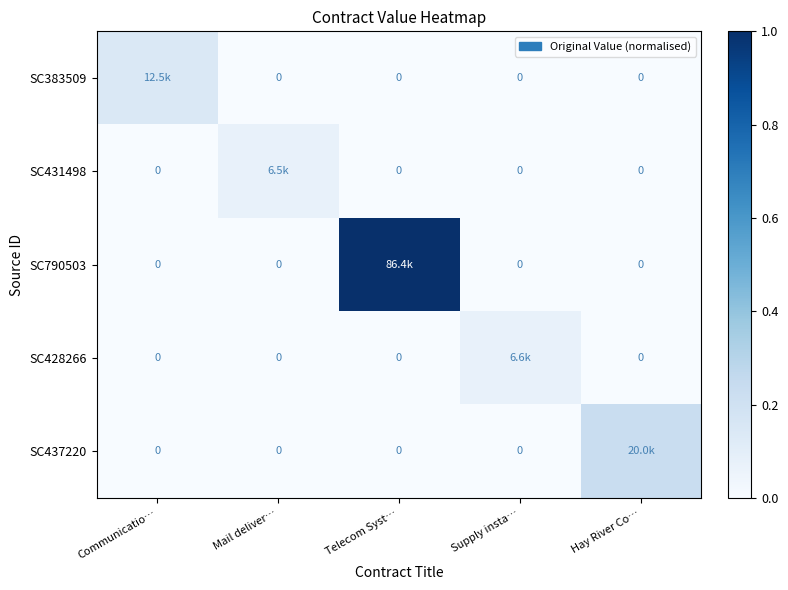

True or false: SC383509 has a value of 0.0 at Telecom Syst….

True